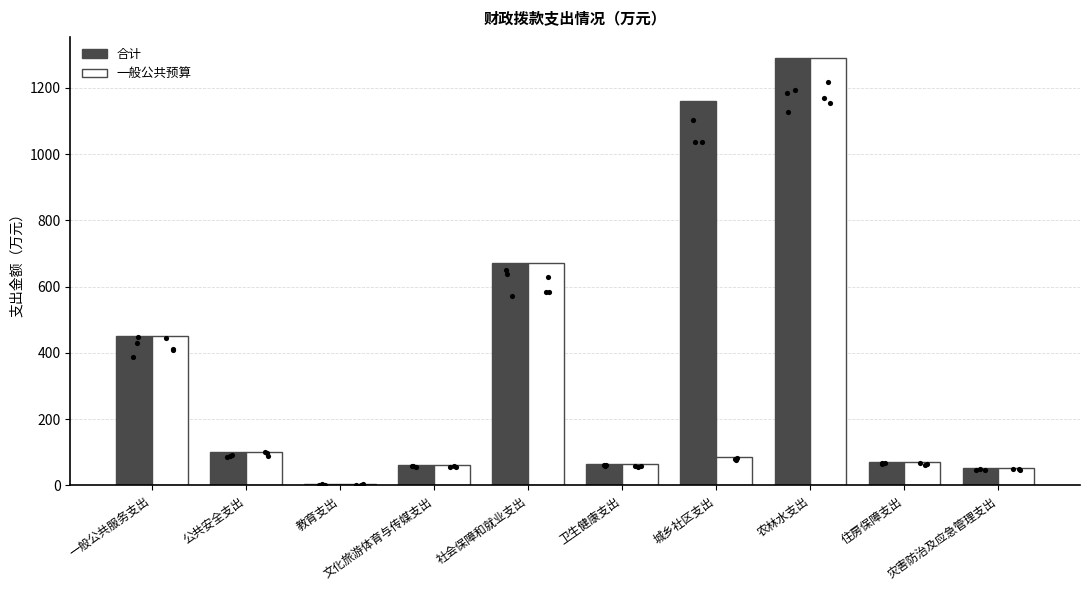

Which series reaches the maximum Y coordinate?

合计